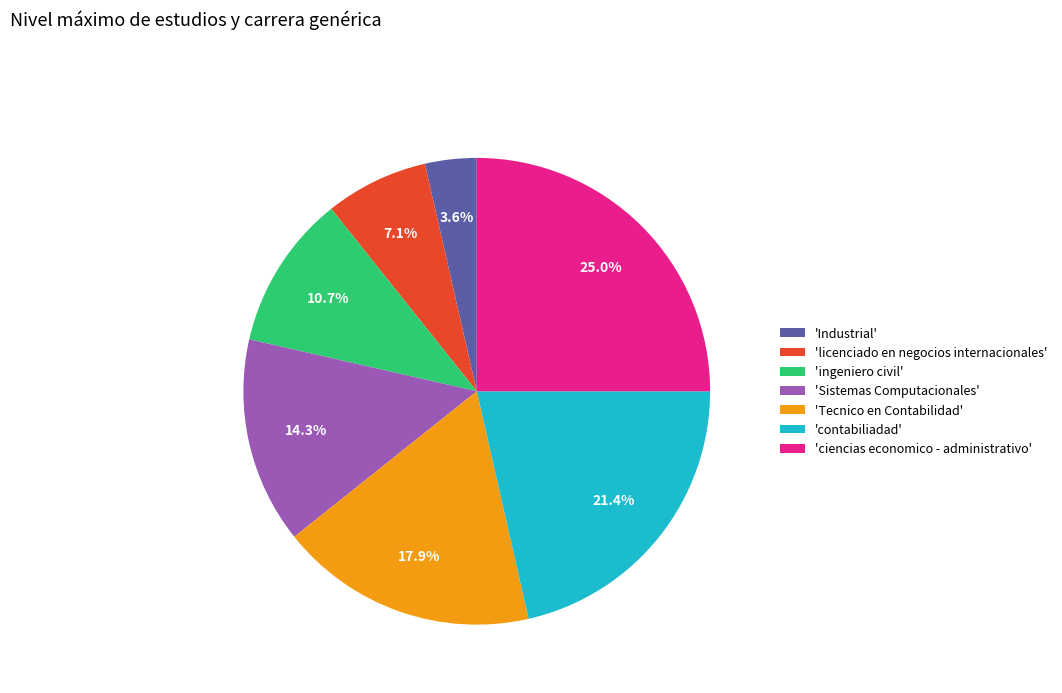

Does any single category account for the majority?

No